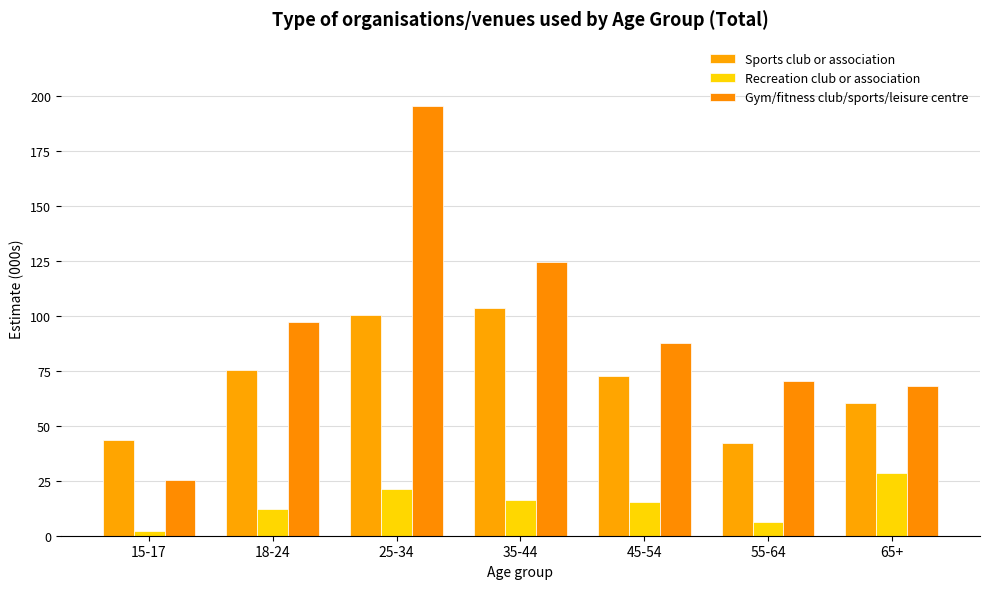

Where does the Sports club or association series first go above 72?

18-24